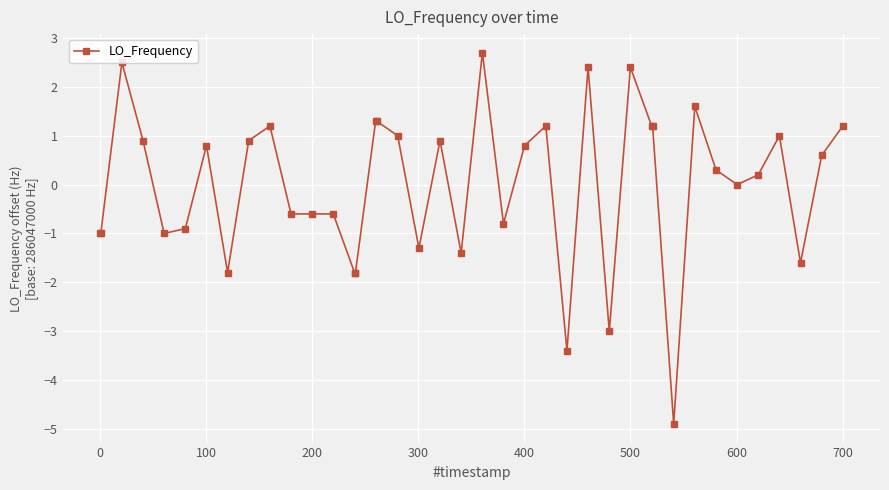

What is the smallest value displayed?

-4.9